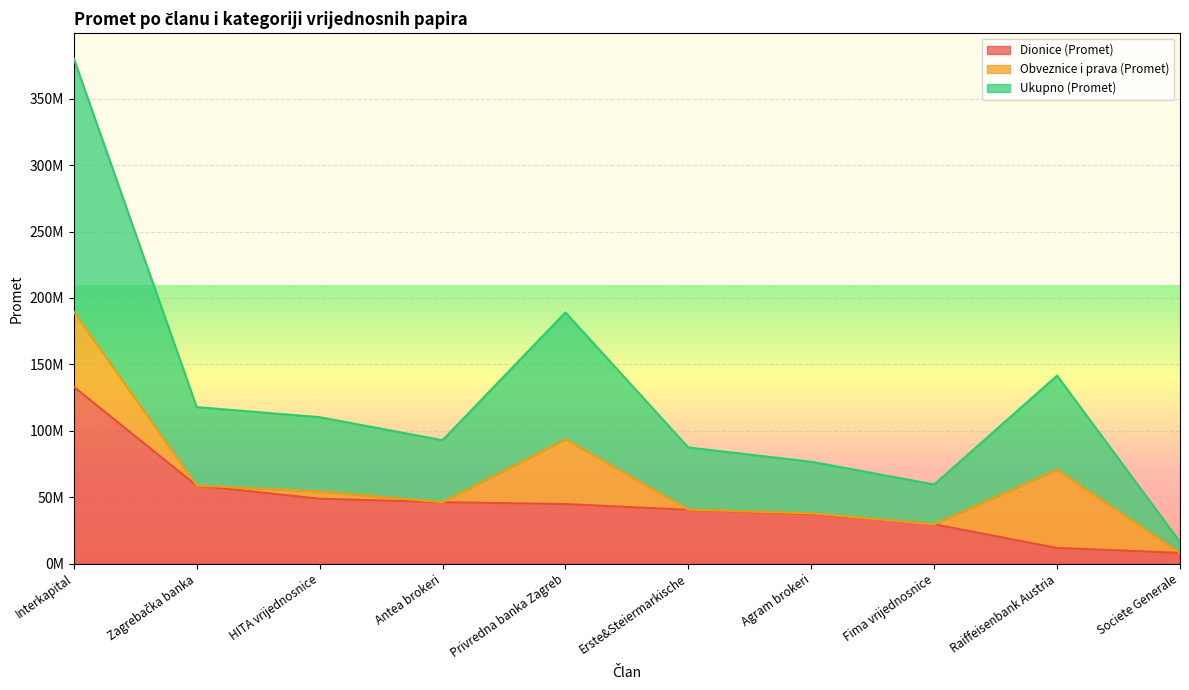

What is the label of the 6th point from the right?

Privredna banka Zagreb